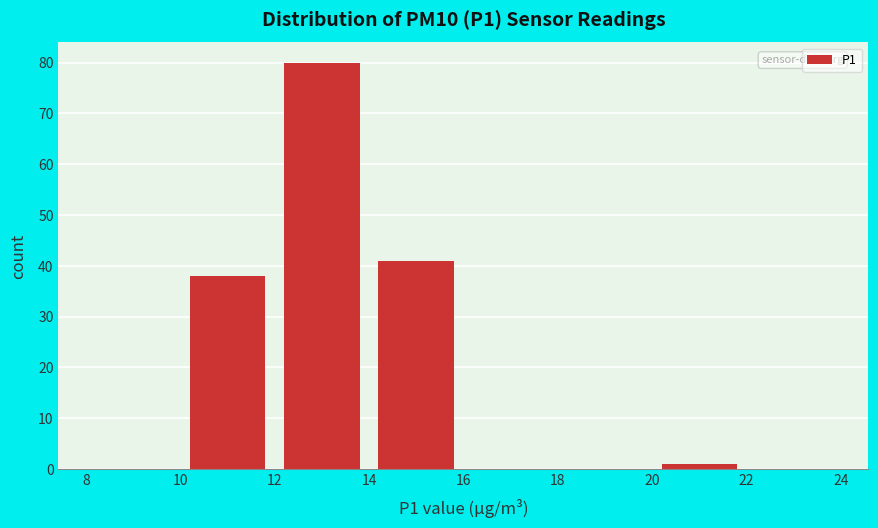

Over which range of the x-axis is the bar tallest?

12 to 14